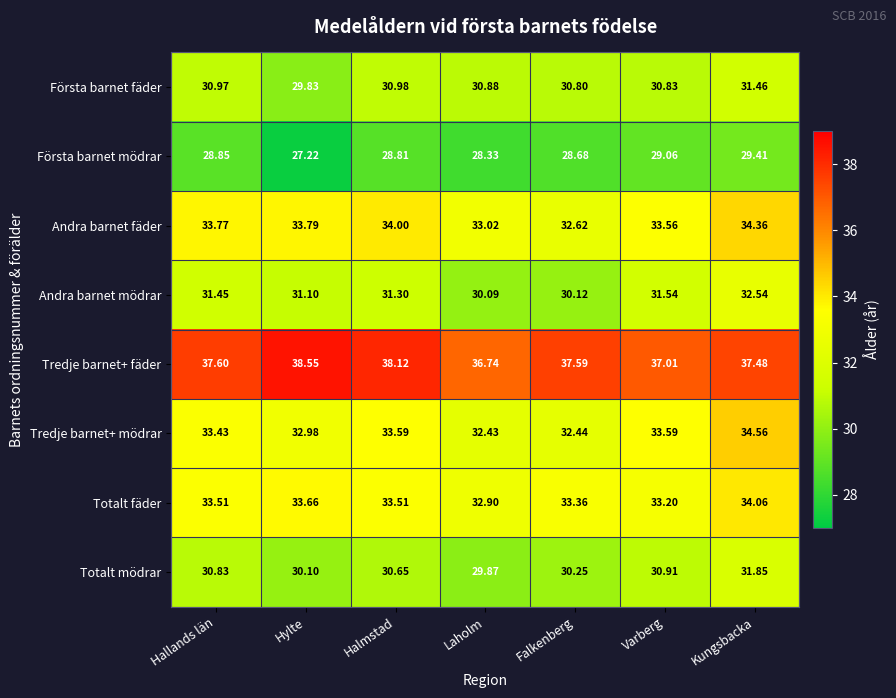

Between Falkenberg and Varberg, which series saw the biggest shift?

Andra barnet mödrar